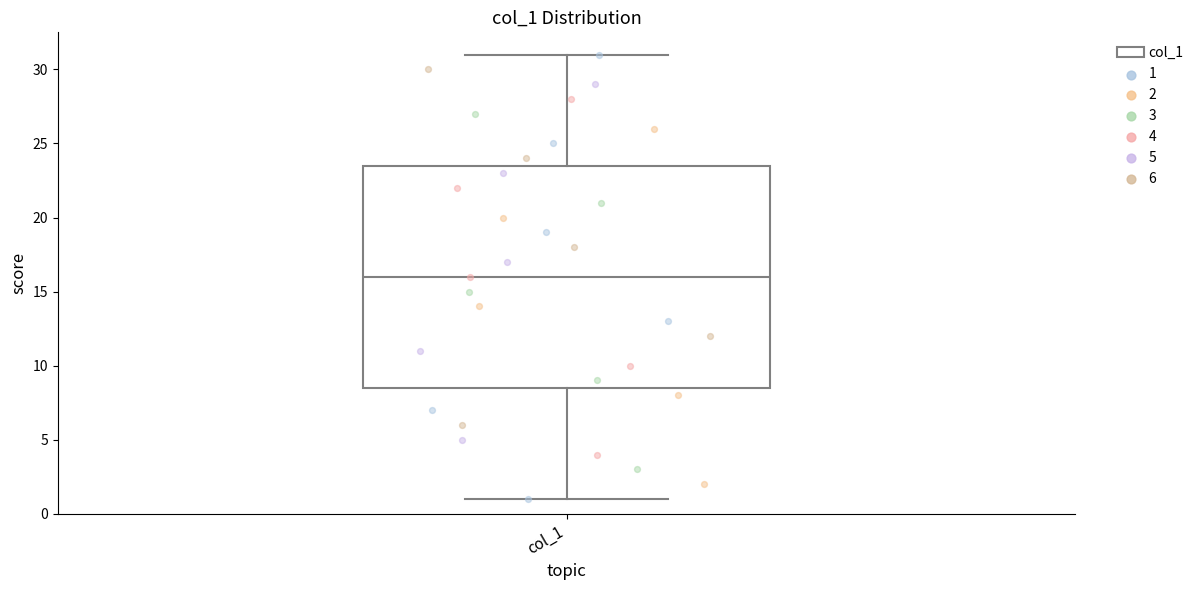

Where does the median line of the box for col_1 sit on the y-axis? The values are not printed on the chart, so give them approximately, as read against the axis.

16.0